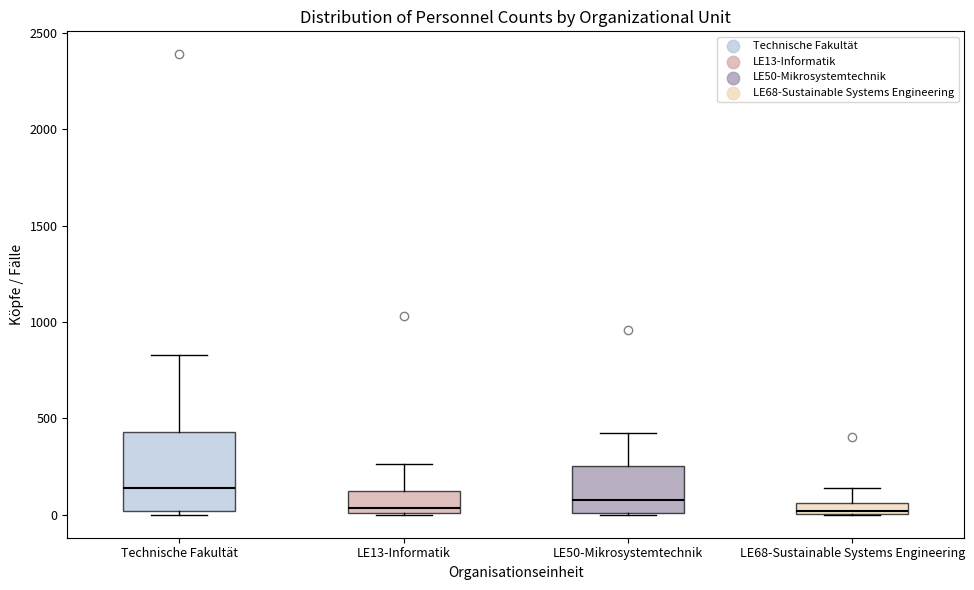

Which box is the tallest, from its lower edge to its upper edge?

Technische Fakultät